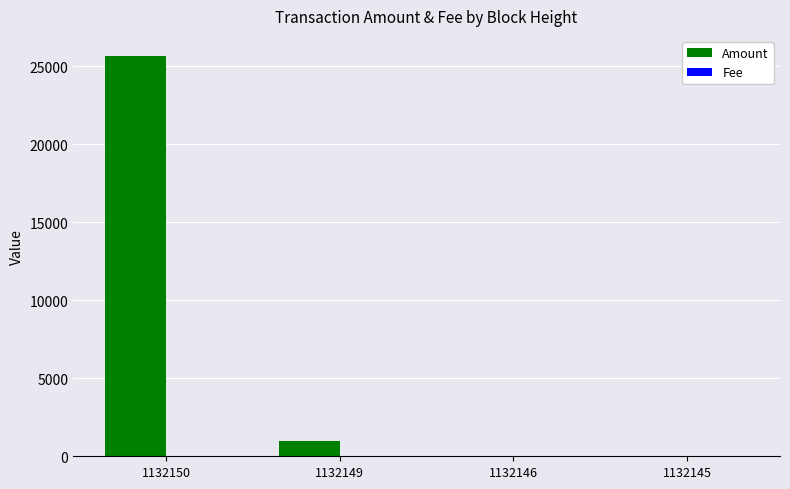

Which series has the largest total across all categories?

Amount